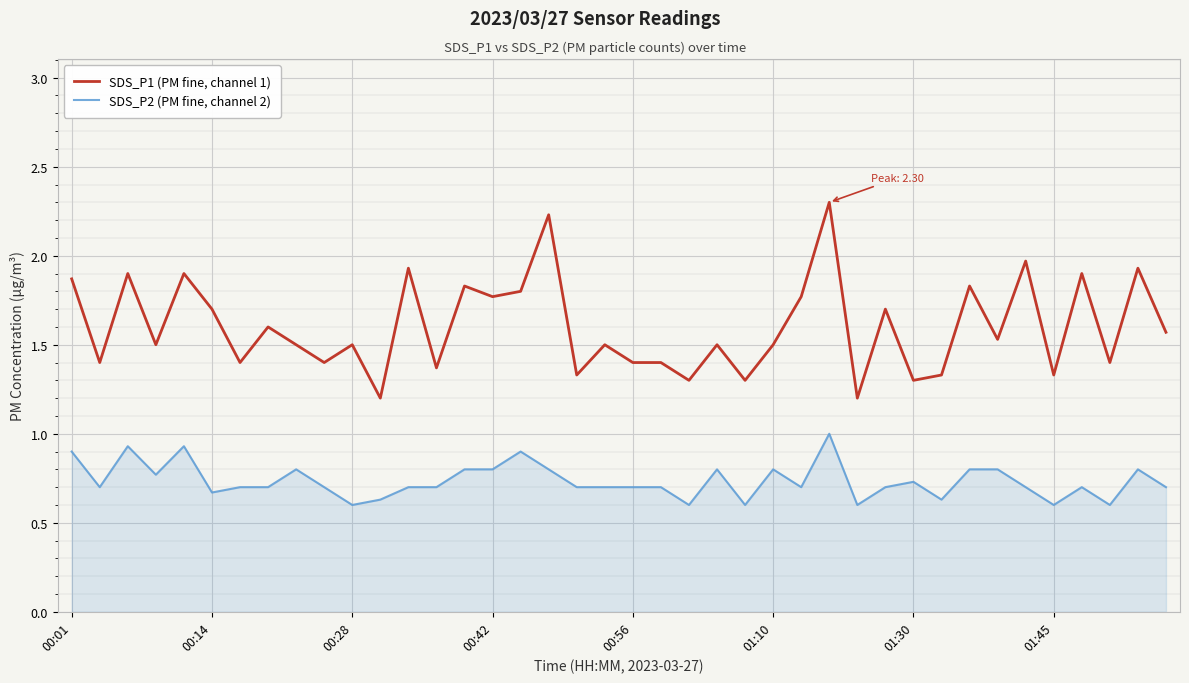

True or false: SDS_P2 (PM fine, channel 2) and SDS_P1 (PM fine, channel 1) intersect in this chart.

False